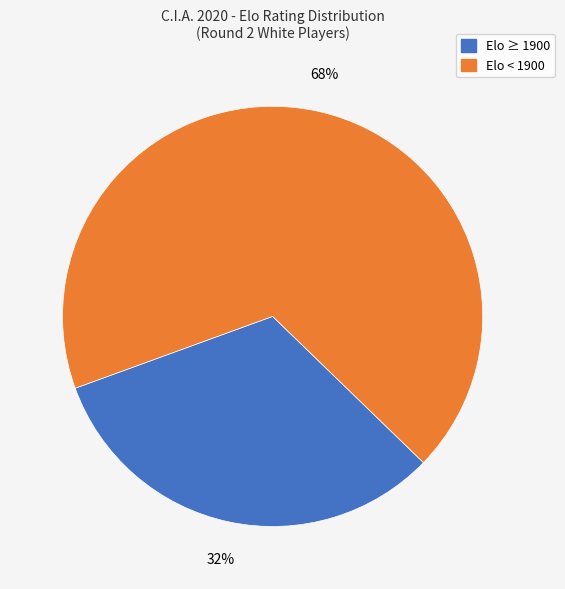

To the nearest percent, what is the difference between the largest and smallest slice percentages?

36%